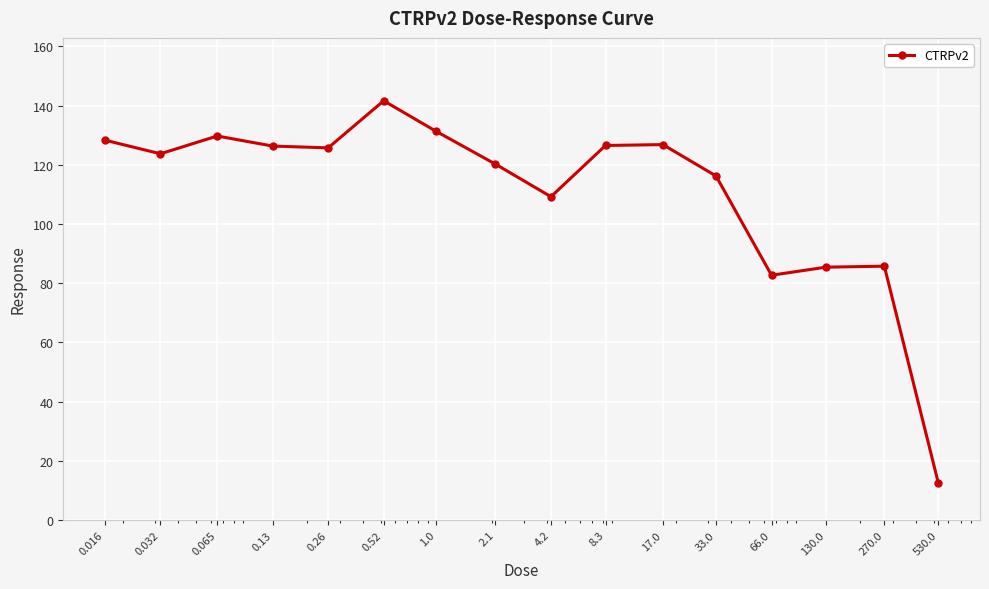

What is the minimum value shown in the chart?

12.5